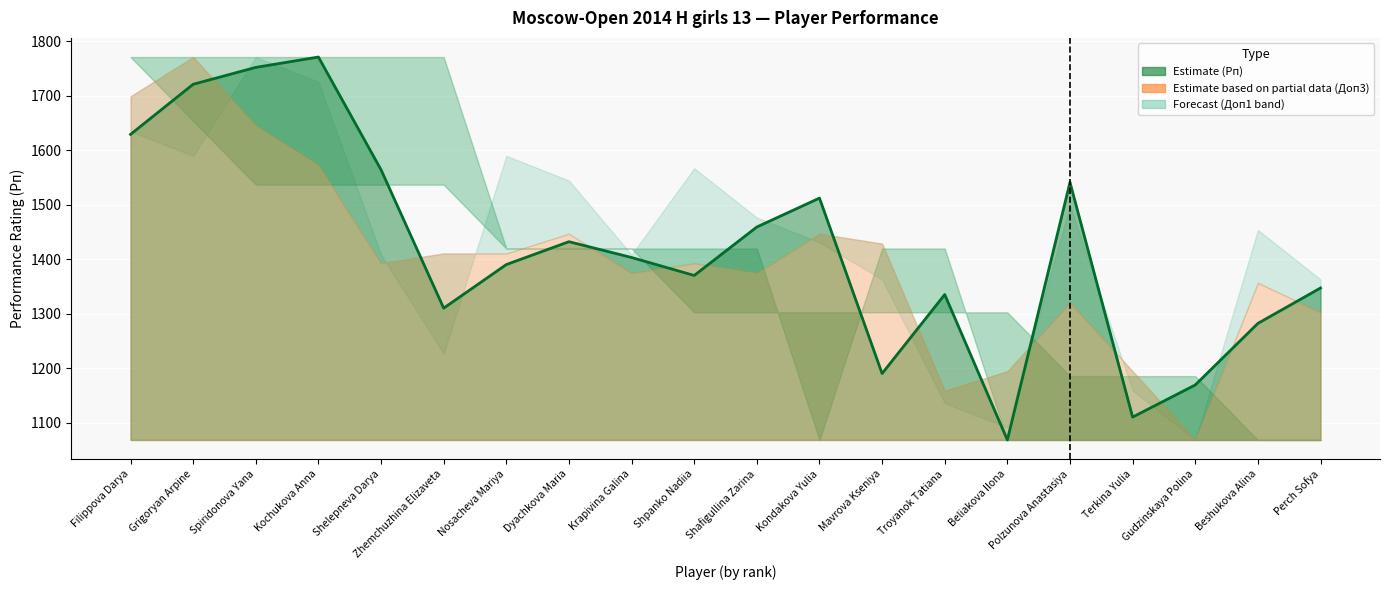

Reading left to right, extract all data points from this chart.

1629	1721	1752	1771	1564	1310	1390	1432	1403	1370	1459	1512	1190	1335	1068	1541	1110	1169	1282	1347